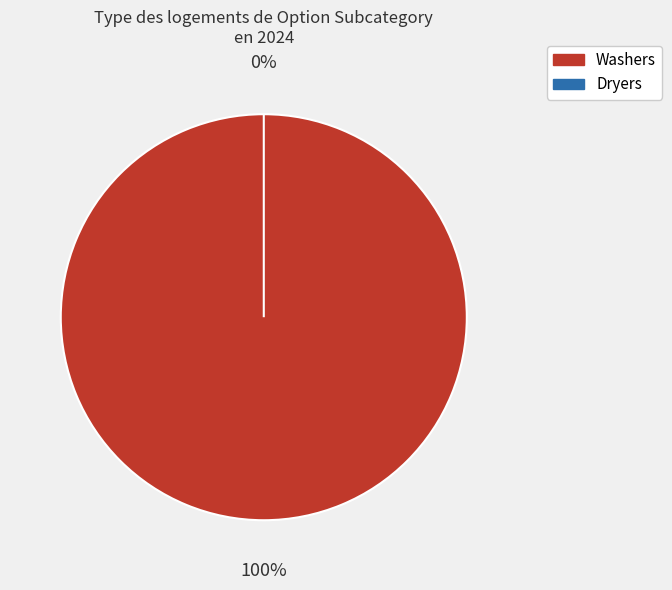

True or false: Washers accounts for 86% of the total.

False